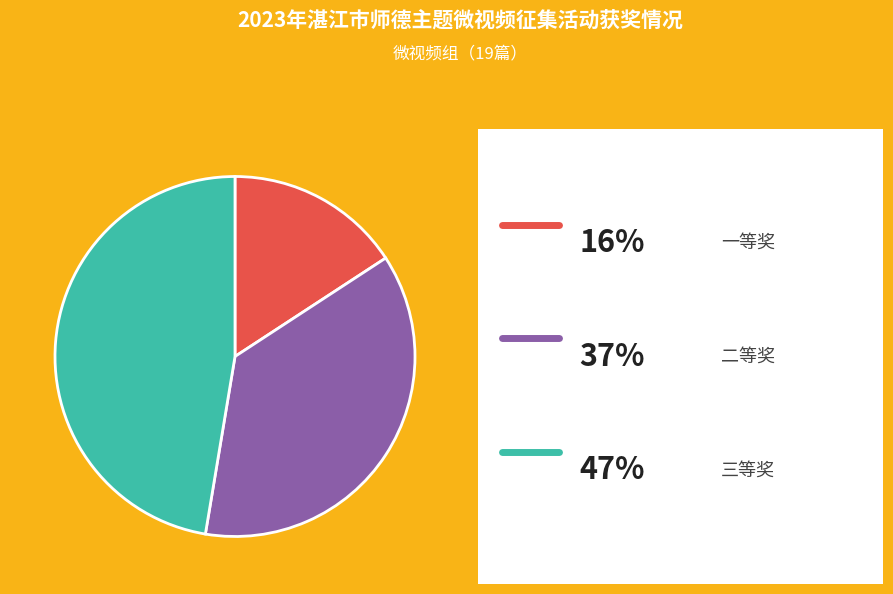

Is there a majority slice in this chart?

No